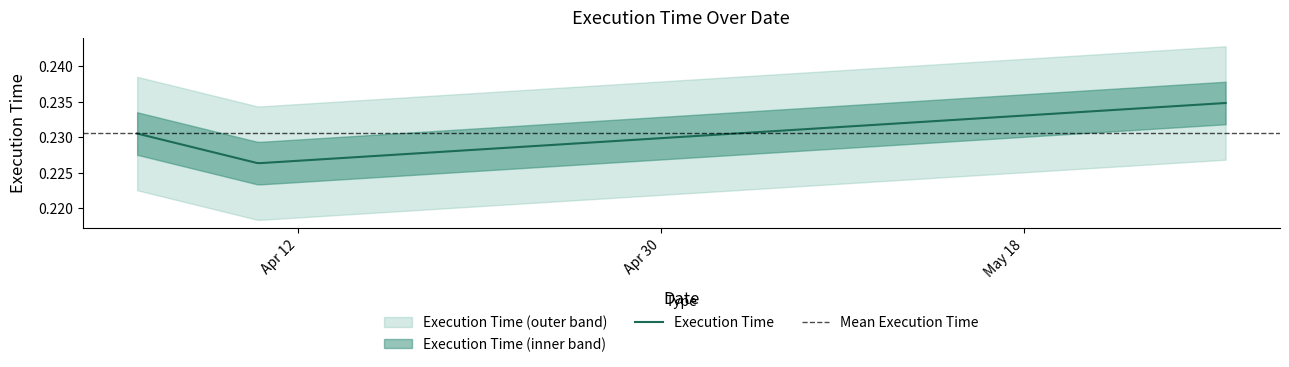

What is the label of the 2nd point from the right?

2022-04-10